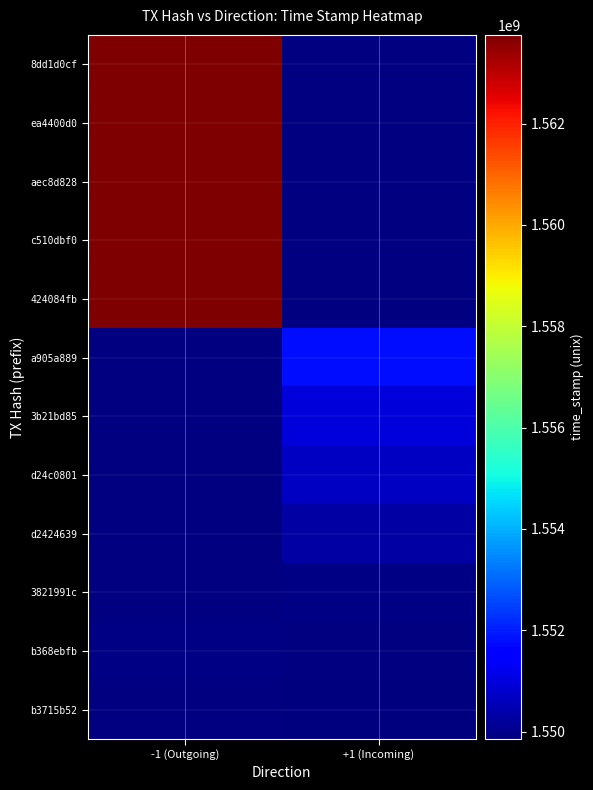

The value of d24c0801 at +1 (Incoming) is 903655484.3. True or false?

False